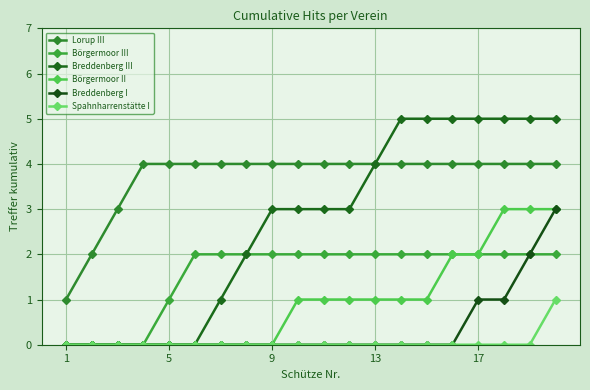

True or false: Börgermoor III and Breddenberg III intersect in this chart.

False